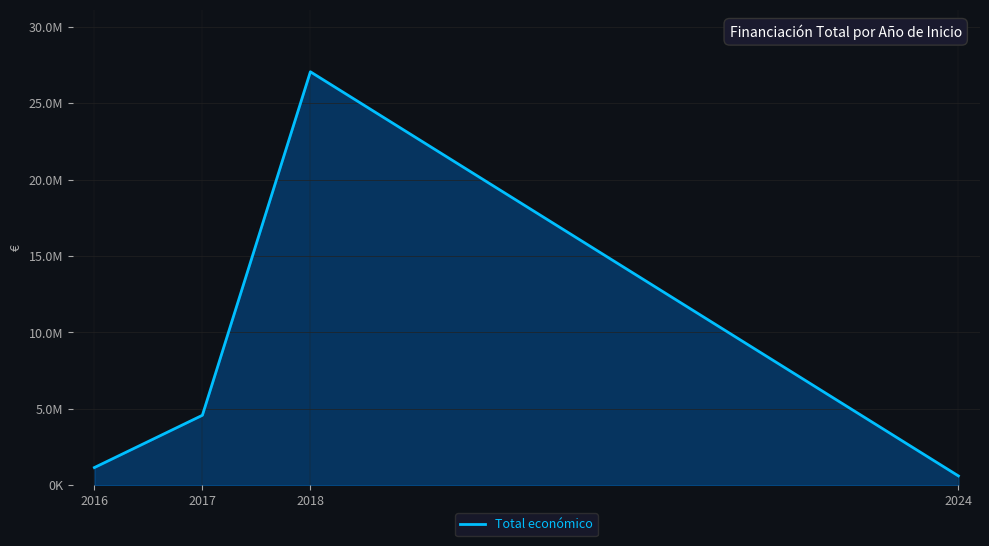

Reading right to left, transcribe all the data shown in this chart.

2024=607342	2018=27049311	2017=4575144	2016=1153942